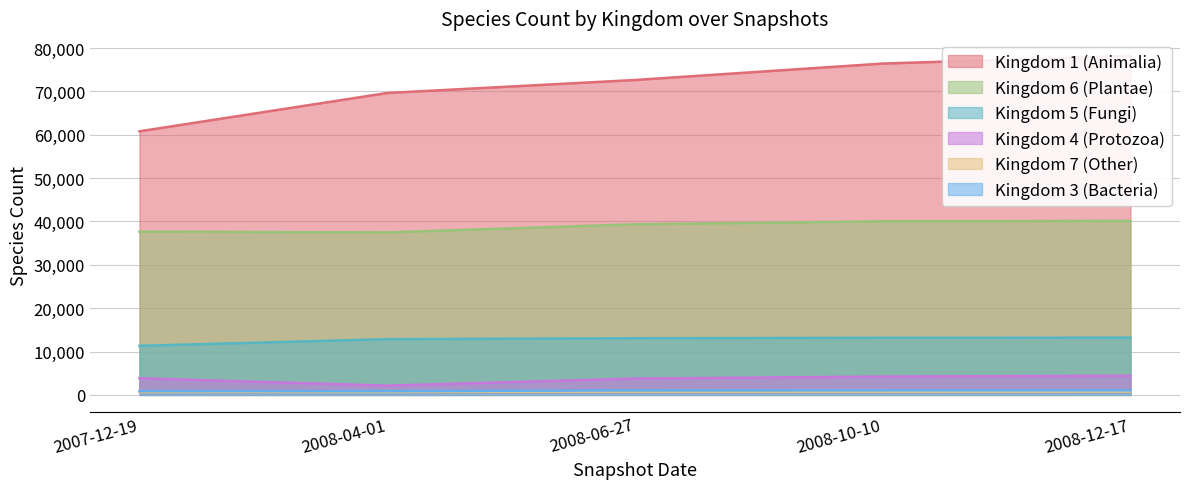

What is the greatest value displayed?

78191